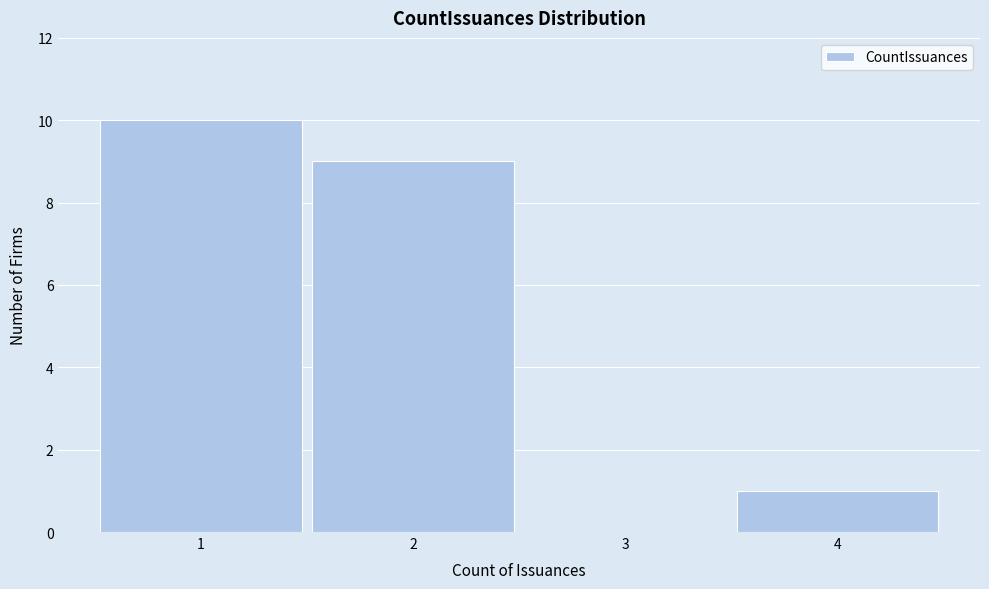

Reading left to right, transcribe this chart: for each bar, give the range it covers on the x-axis and its height. The values are not printed on the chart, so give them approximately, as read against the axis.

0.5 to 1.5: 10
1.5 to 2.5: 9
2.5 to 3.5: 0
3.5 to 4.5: 1